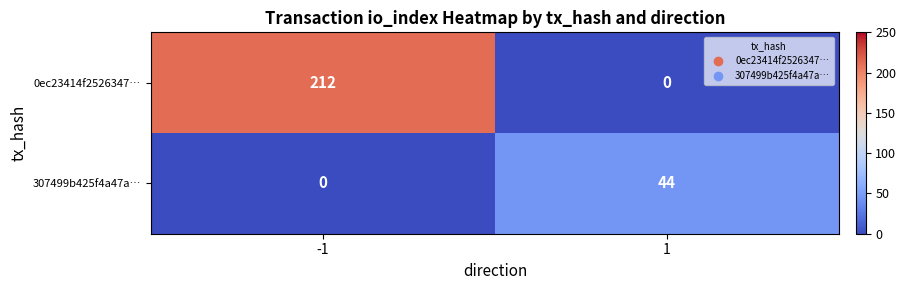

What value does the 307499b425f4a47a… series have at 1?

44